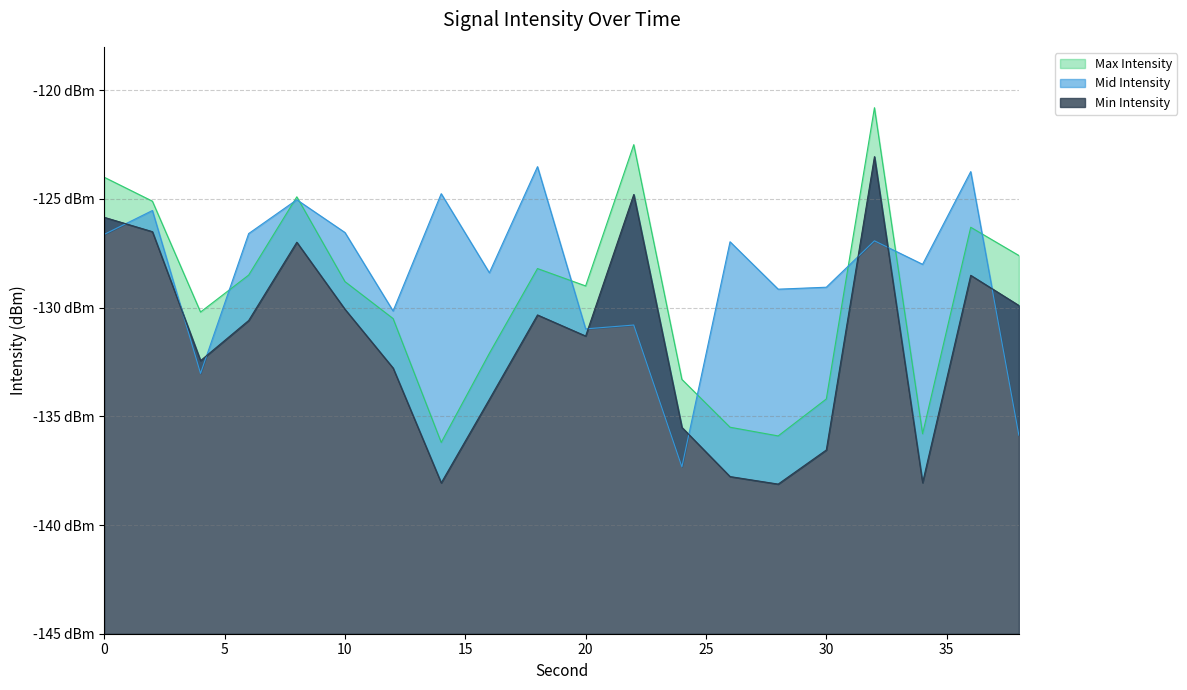

How many data points in Min Intensity are above -130?

7